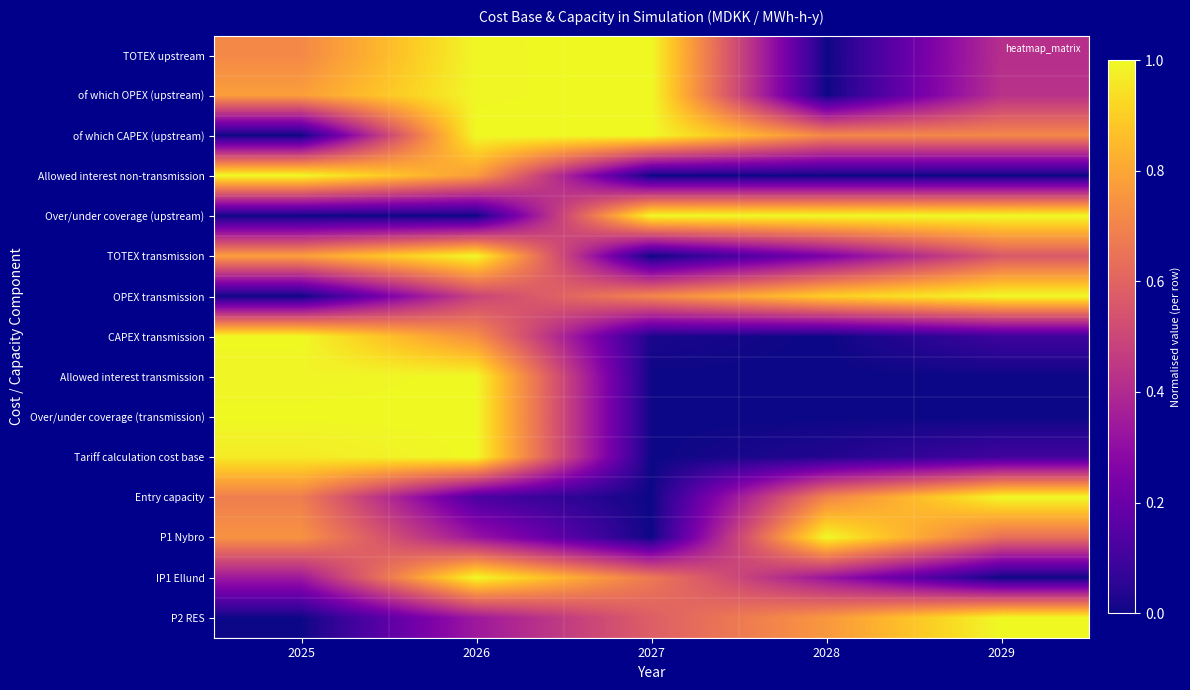

How many distinct data groups are displayed?

15